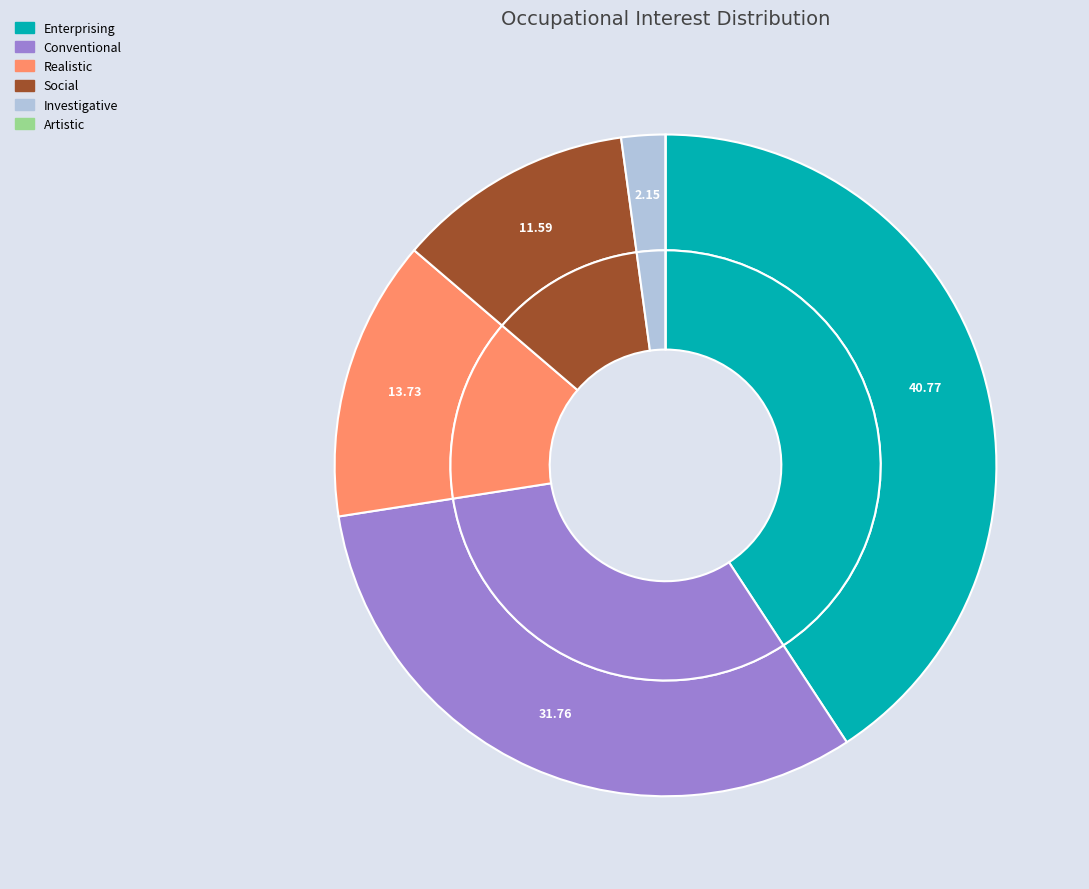

How many slices are in this pie chart?

6